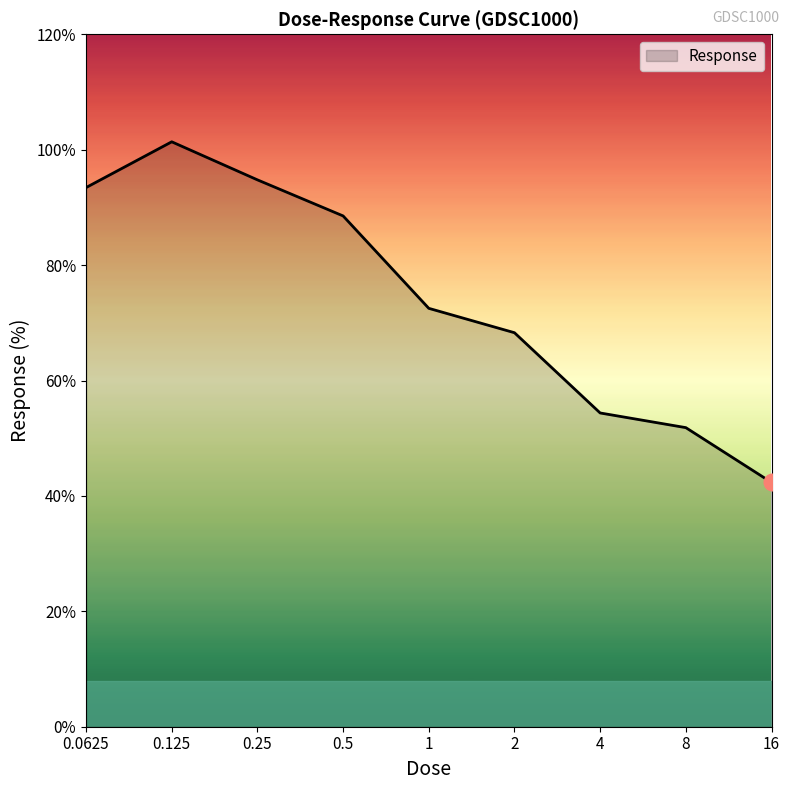

What is the sum of all values?

667.4